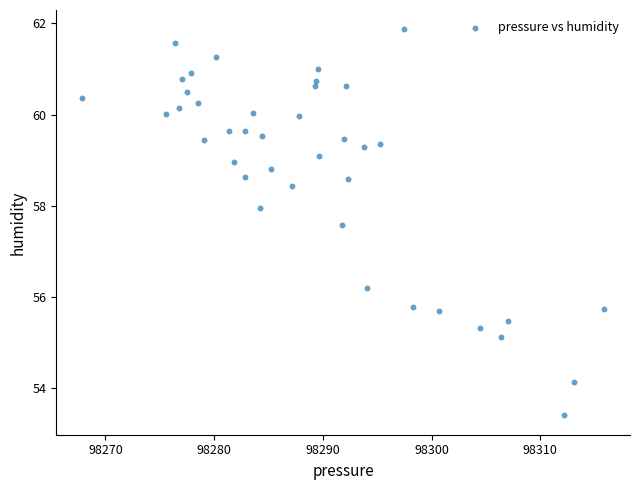

What is the range of X values (max minus min)?

48.0